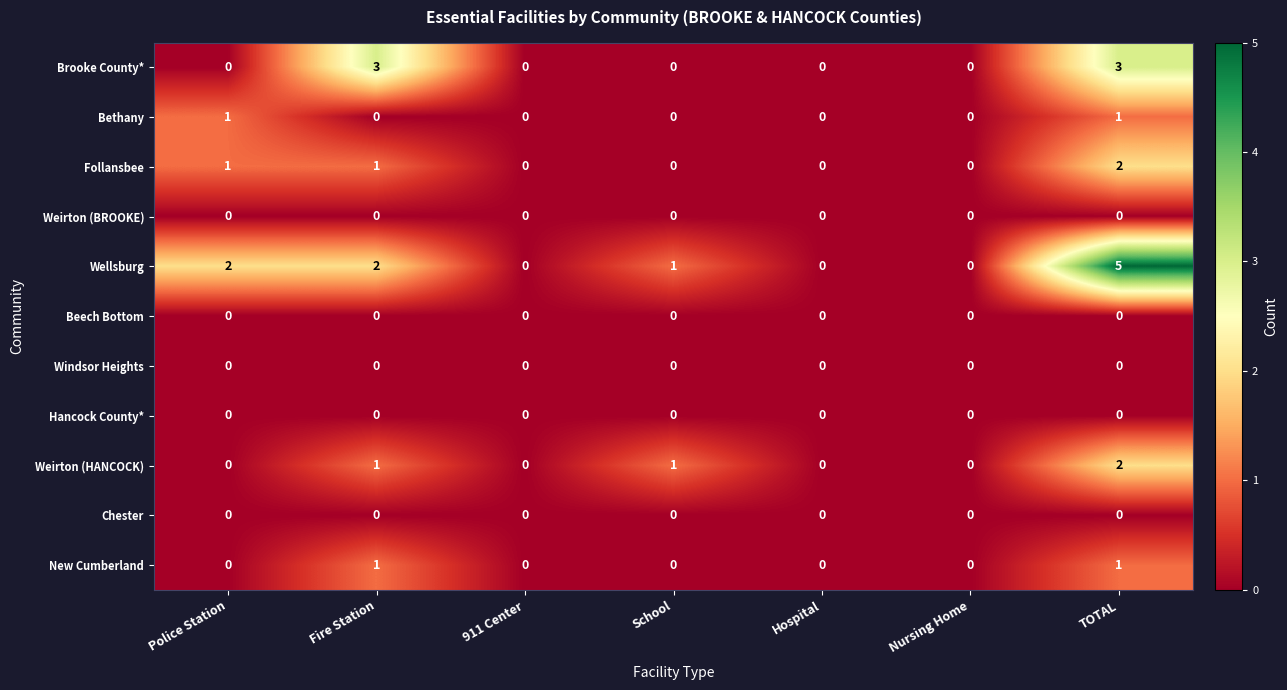

What is the sum of all Brooke County* values?

6